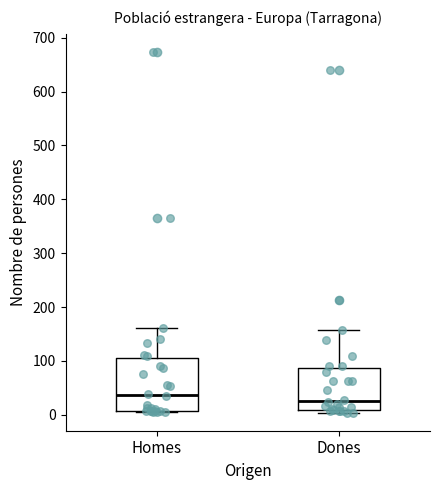

Reading left to right, transcribe this box plot: for each box, give where its median line is, the range the box spans, and where its two whiskers end, as read against the y-axis. The values are not printed on the chart, so give them approximately, as read against the axis.

Homes: median 40, box 10 to 110, whiskers 10 to 160
Dones: median 30, box 10 to 90, whiskers 0 to 160